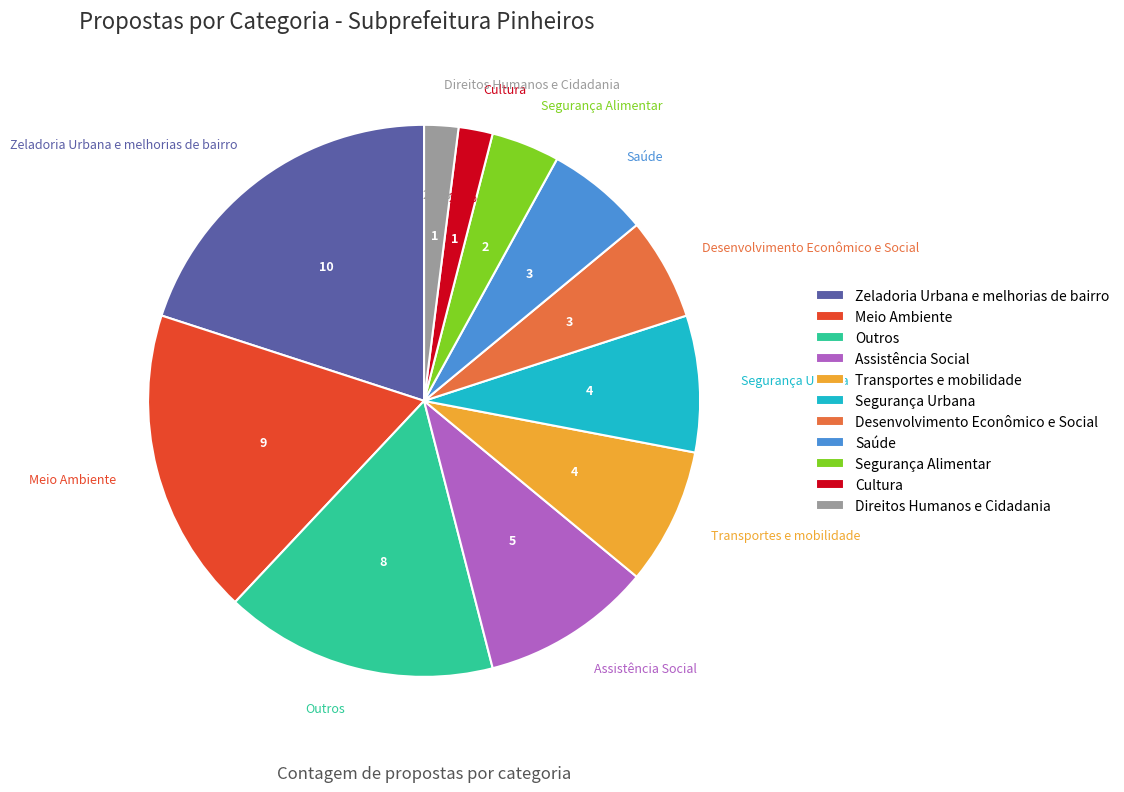

To the nearest percent, what is the average slice percentage?

9%